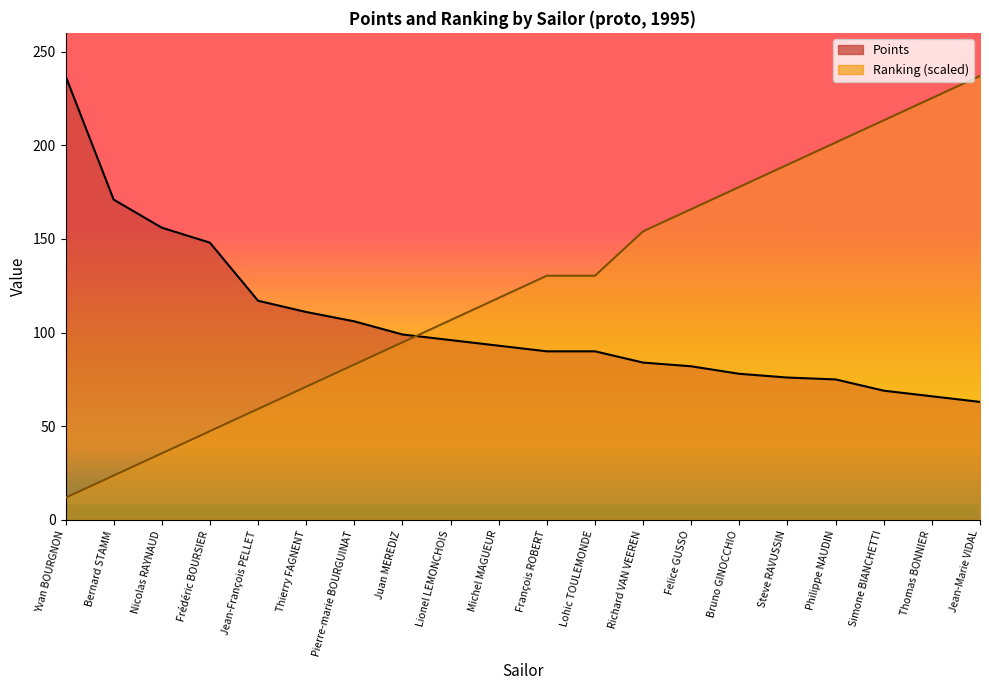

Rank the series by their maximum value, from lowest to highest.

Points, Ranking (scaled)